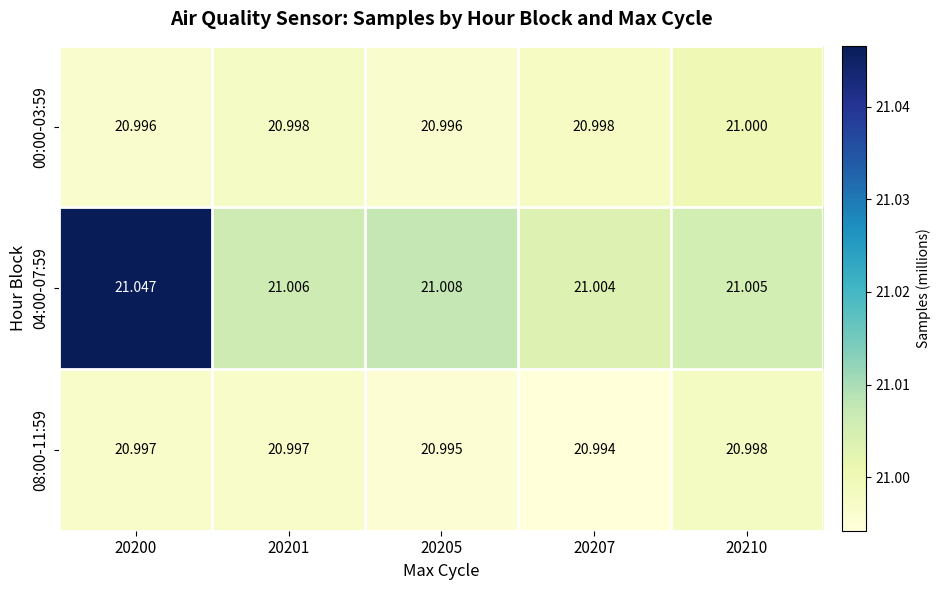

Is the value of 00:00-03:59 at 20205 greater than the value of 08:00-11:59 at 20207?

Yes